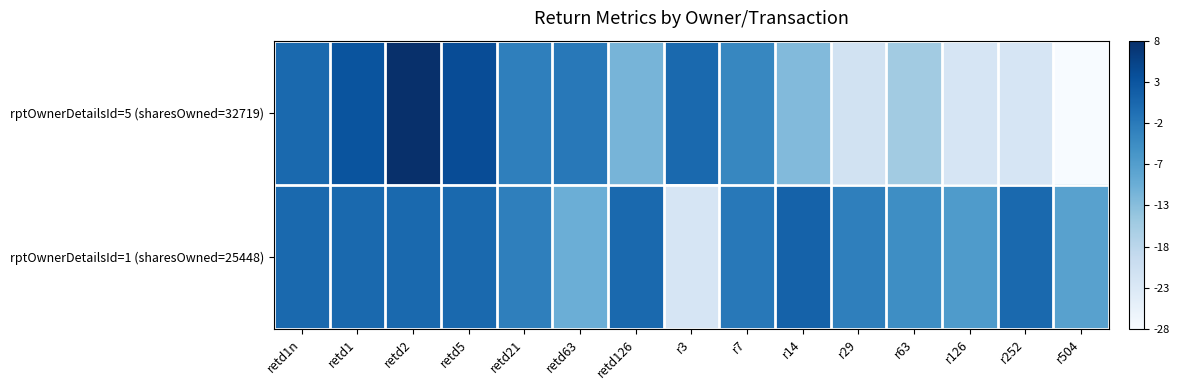

Which series changed the most between retd21 and r3?

rptOwnerDetailsId=1 (sharesOwned=25448)